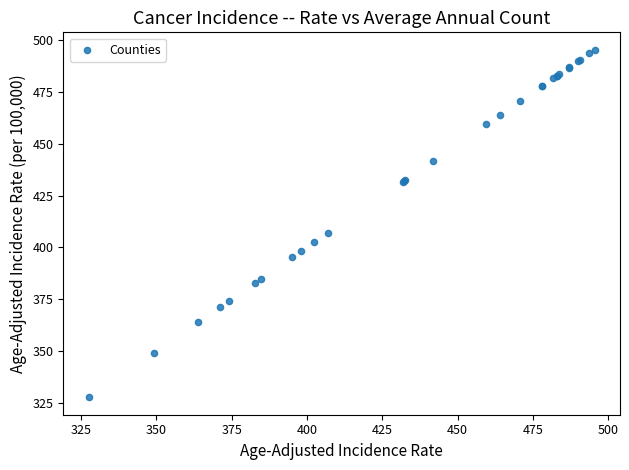

What Y value in the scatter plot is closest to 411?

407.0